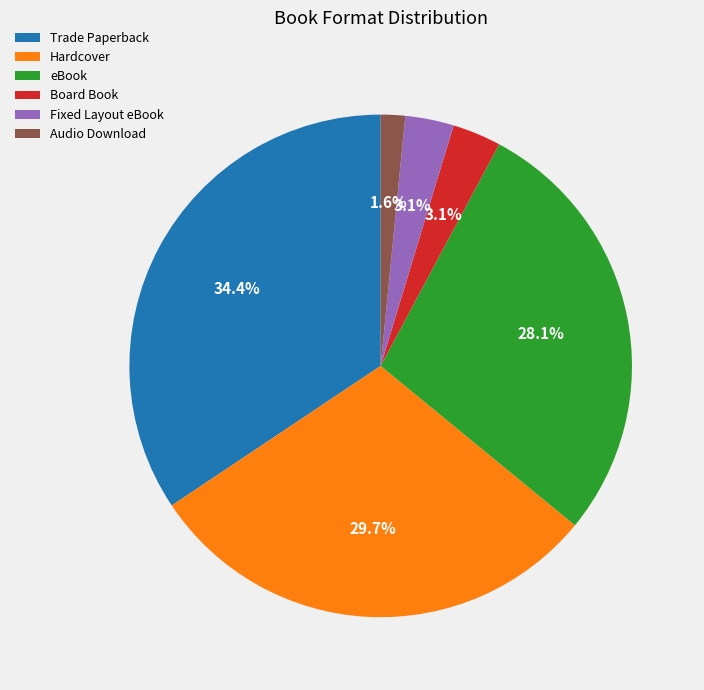

Which has a higher value, Board Book or Audio Download?

Board Book